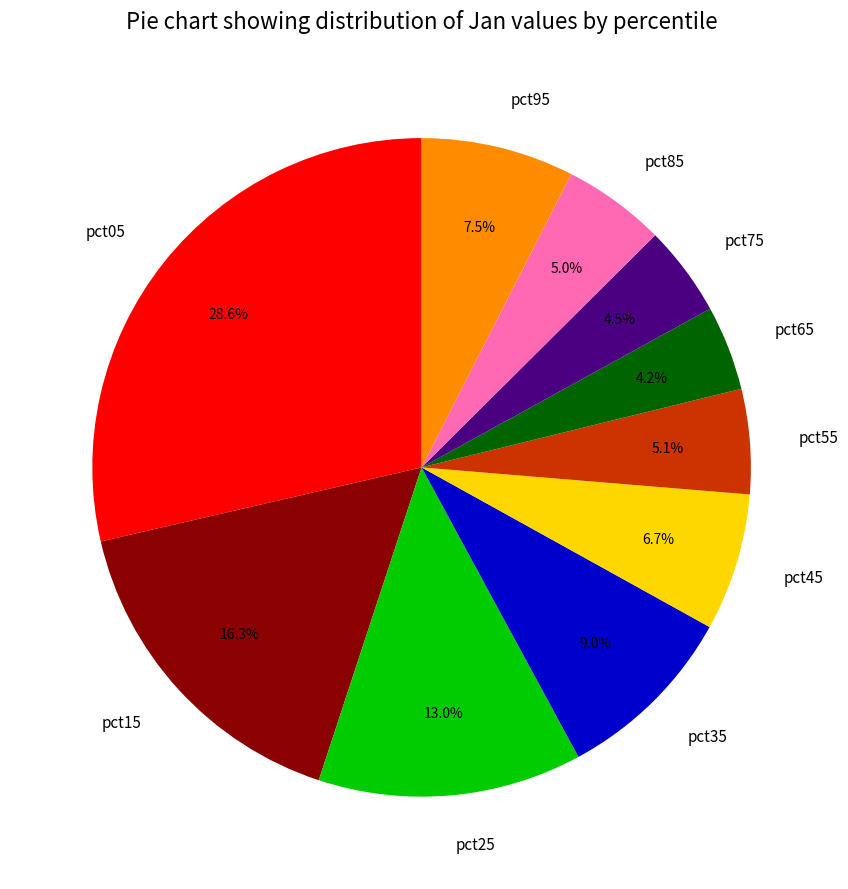

What percentage is the pct85 slice, to the nearest percent?

5%